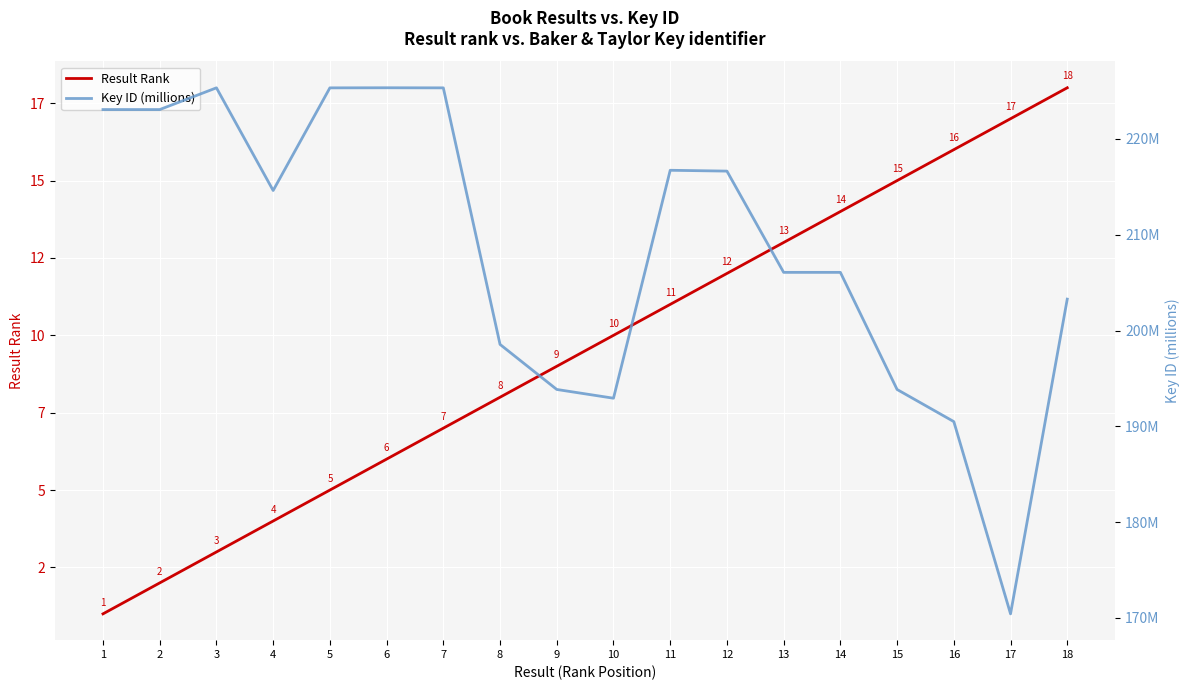

True or false: Key ID (millions) has more than 1 interior local peaks.

True